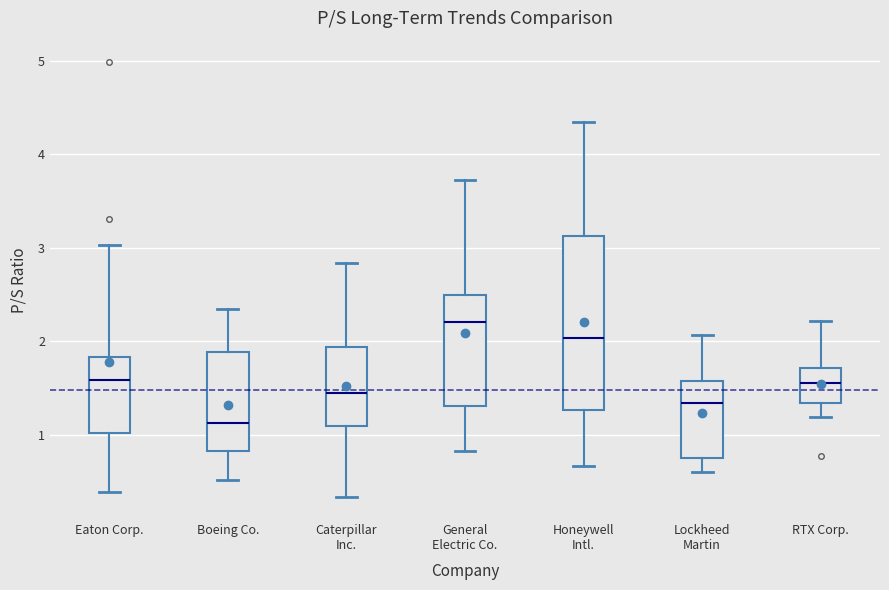

Which box's median line is the highest?

General Electric Co.